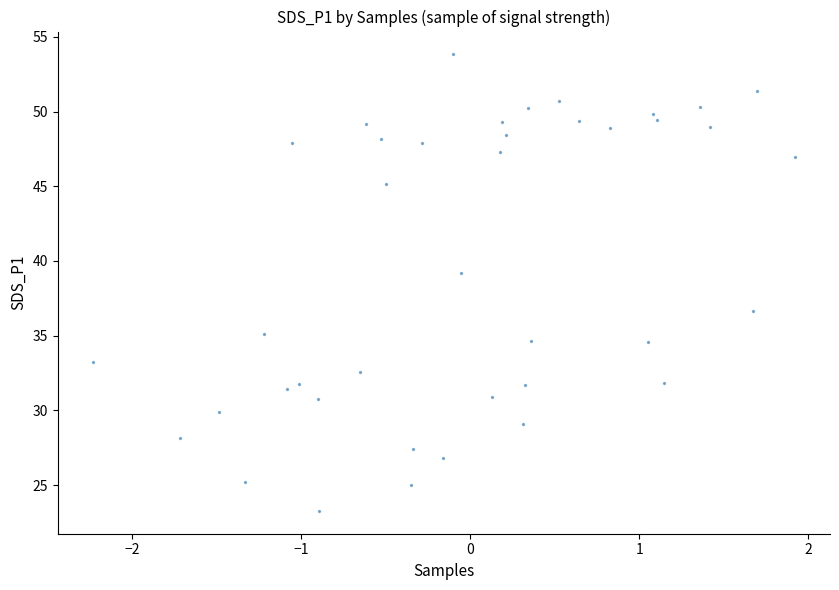

What is the range of X values (max minus min)?

4.2